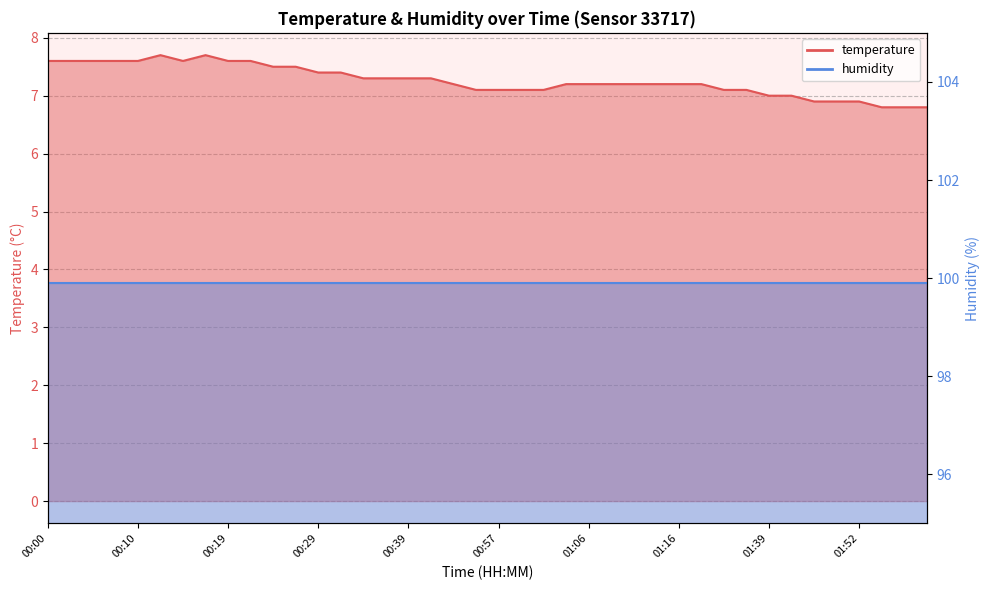

Which has a higher value, 01:16 or 00:22?

00:22